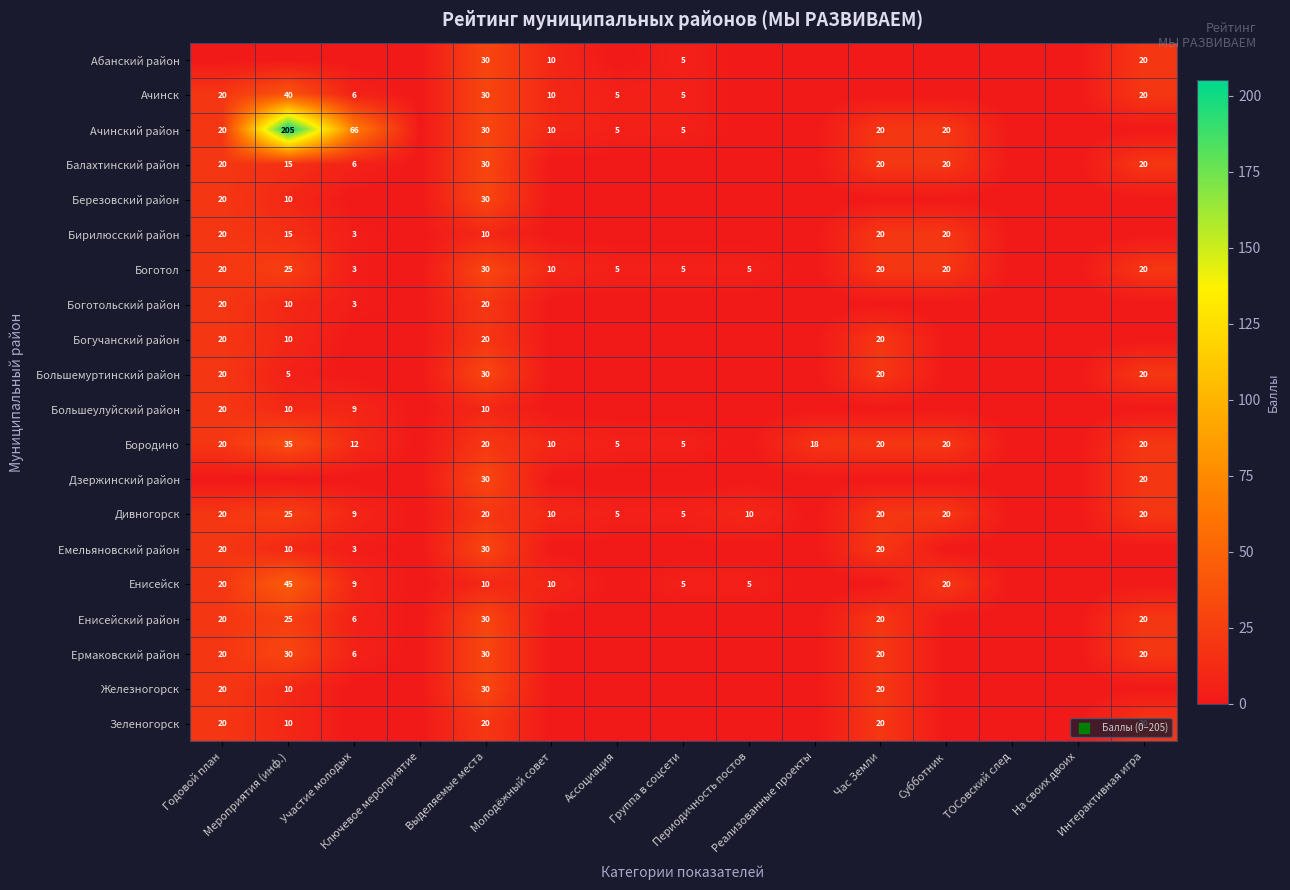

The value of Зеленогорск at Интерактивная игра is 20. True or false?

True